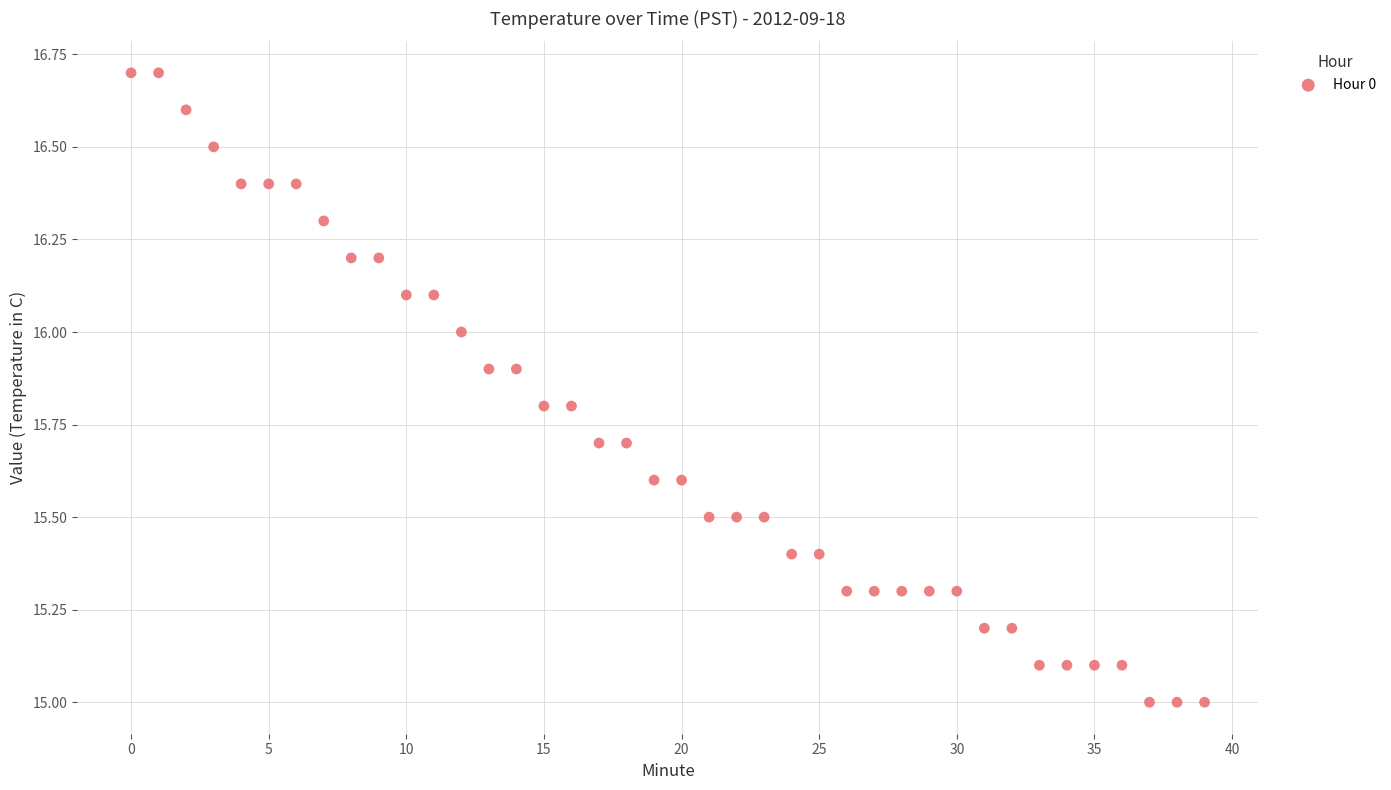

What is the range of Y values (max minus min)?

1.7